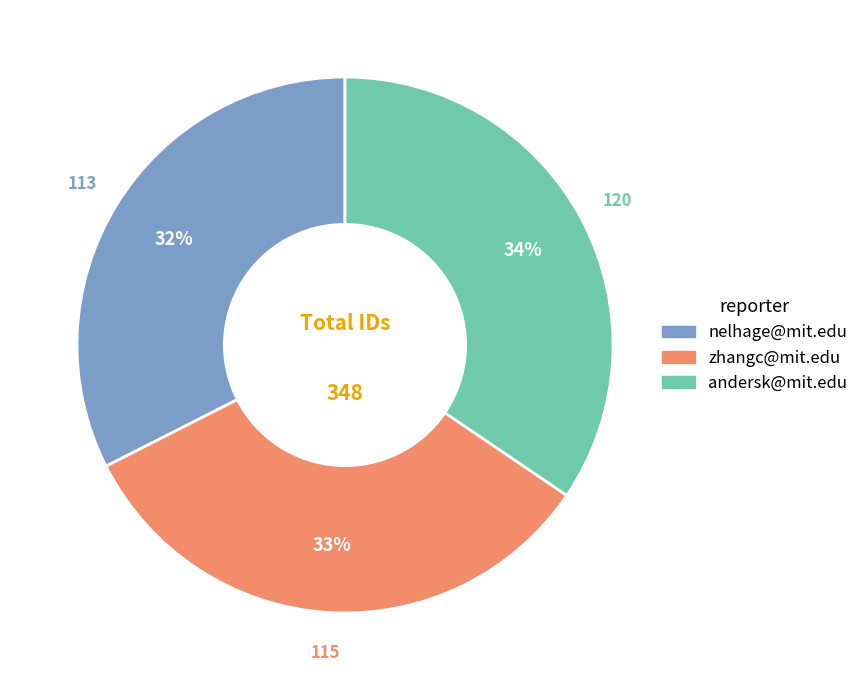

Combined, do nelhage@mit.edu and andersk@mit.edu account for over 50%?

Yes